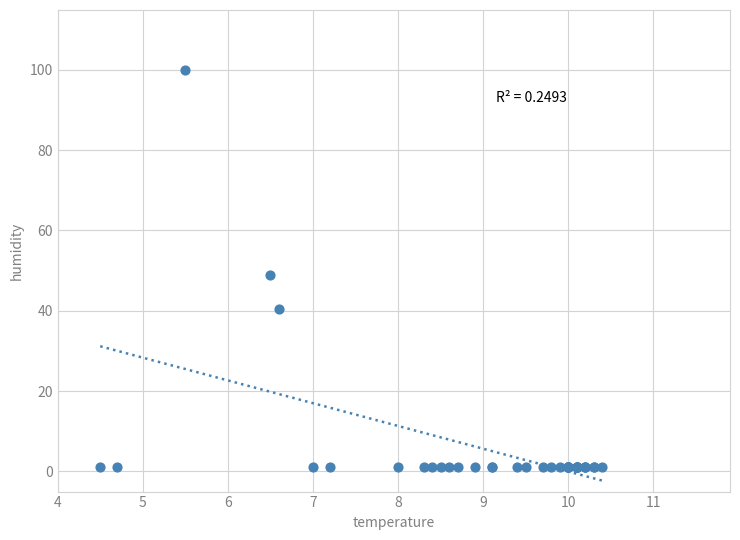

What Y value in the scatter plot is closest to 50?

48.8